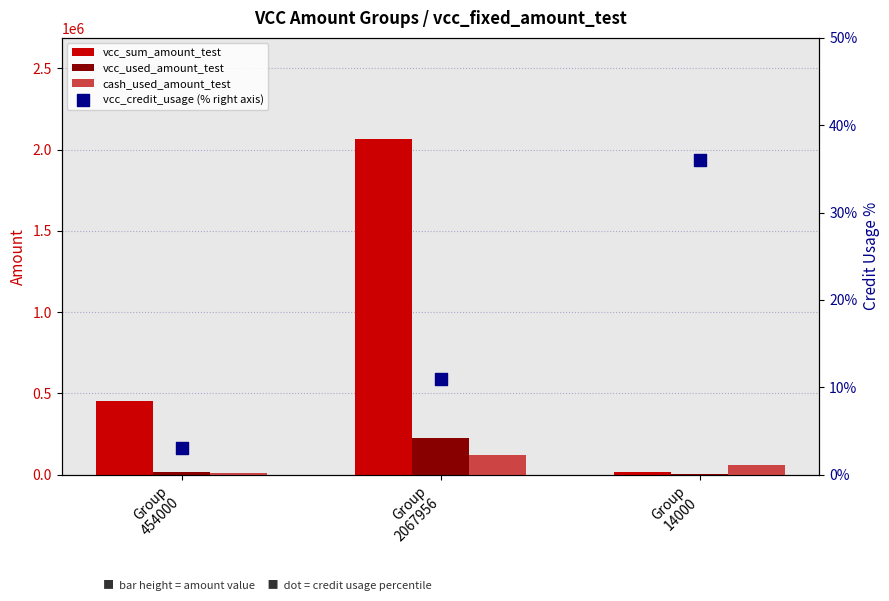

At which category is the sum across all series the highest?

Group
2067956